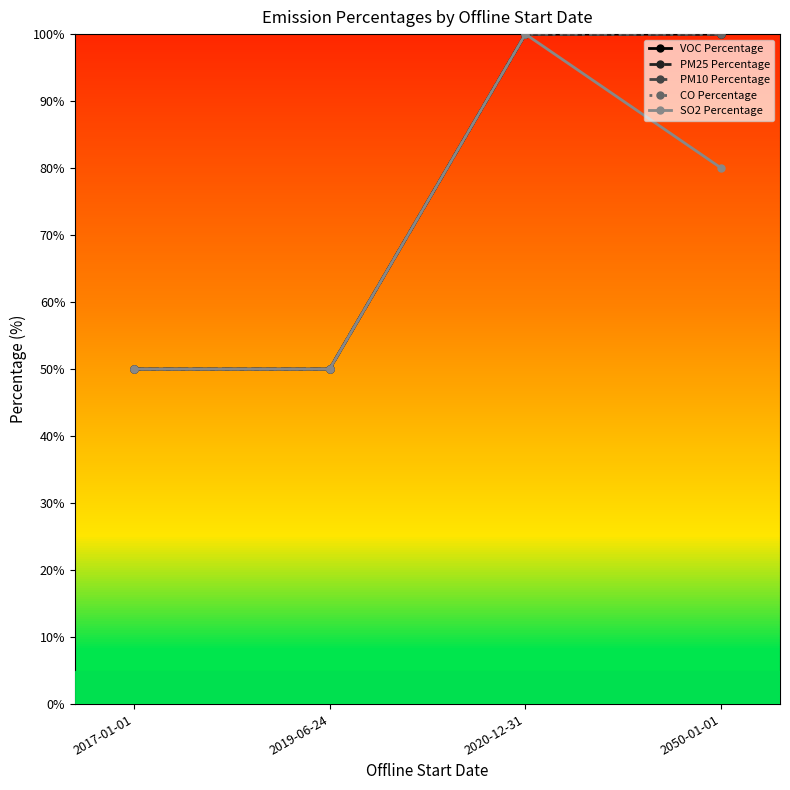

What is the value of the PM10 Percentage point at the 3rd from the left?

100